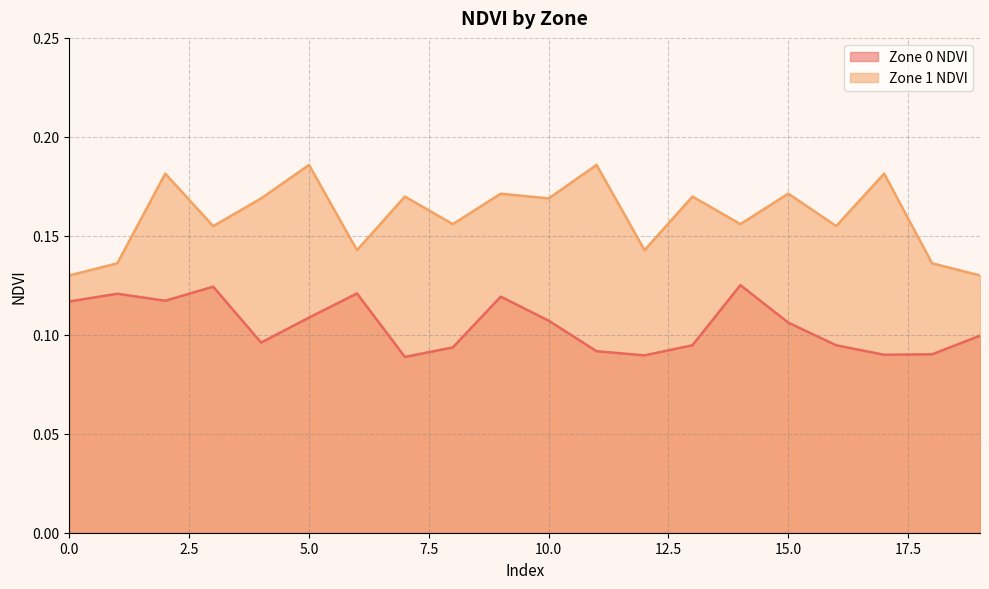

True or false: Zone 1 NDVI and Zone 0 NDVI cross at least once.

False